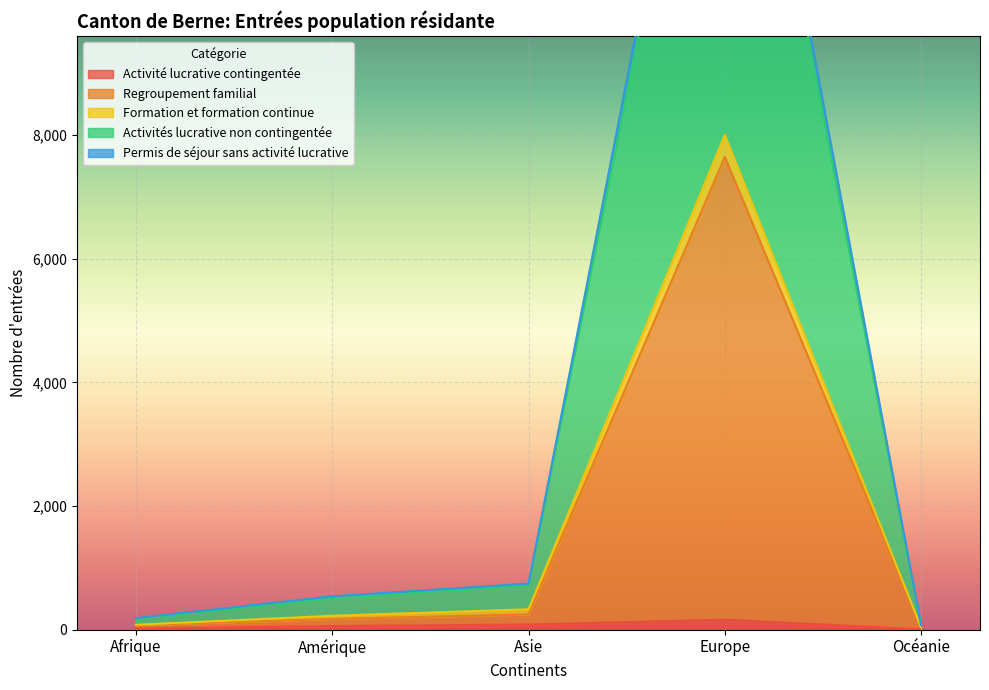

What value does the Activité lucrative contingentée series have at Océanie?

4